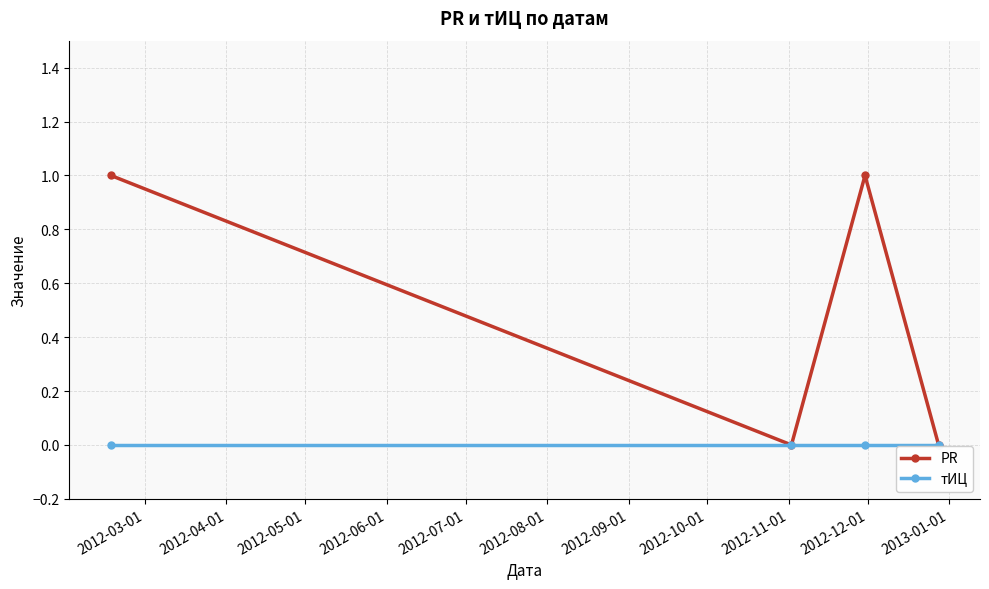

Which series has the largest range (max minus min)?

PR